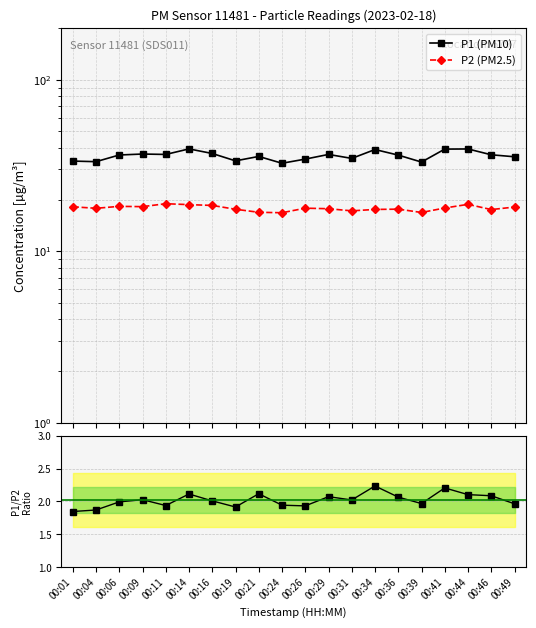

How many interior local peaks does the P2 (PM2.5) series have?

5